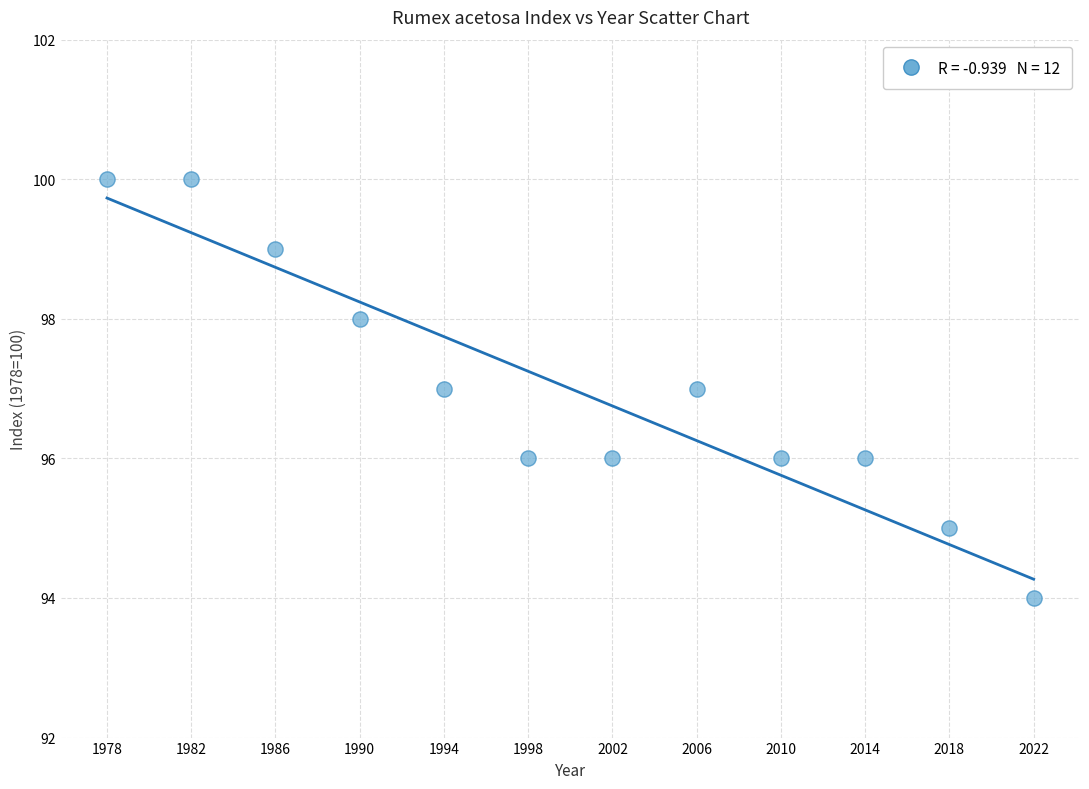

What is the range of X values (max minus min)?

44